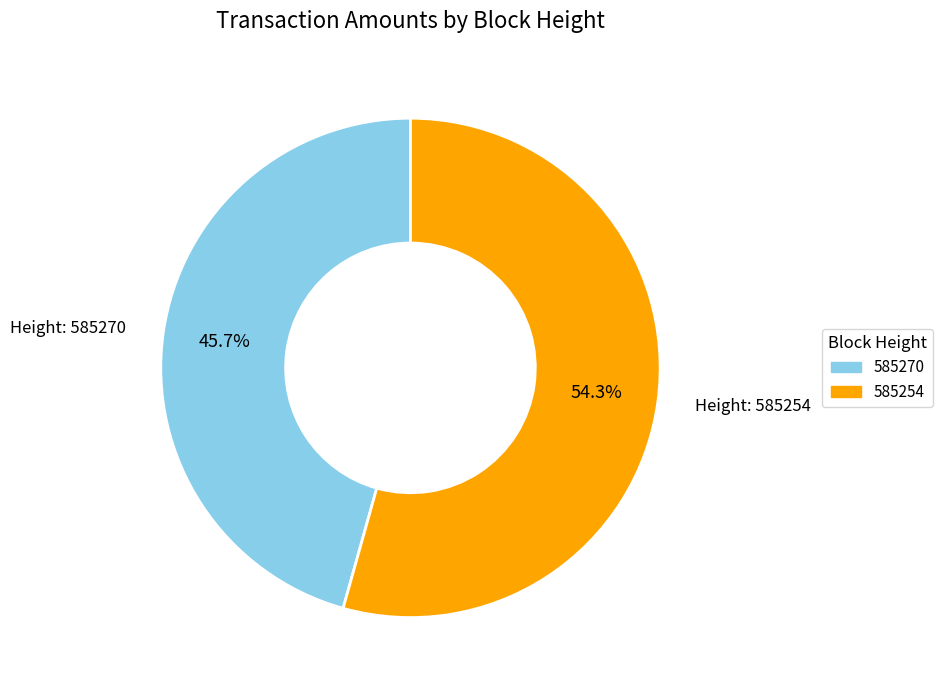

Is the sum of 585254 and 585270 greater than half?

Yes